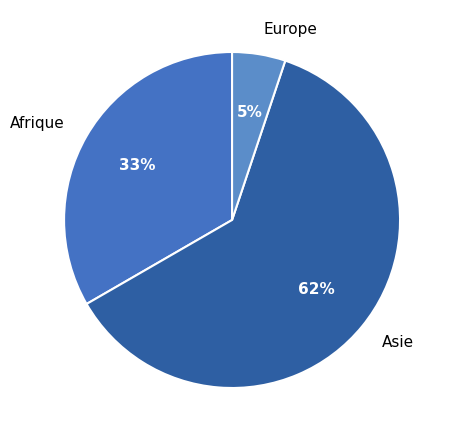

To the nearest percent, what is the average slice percentage?

33%